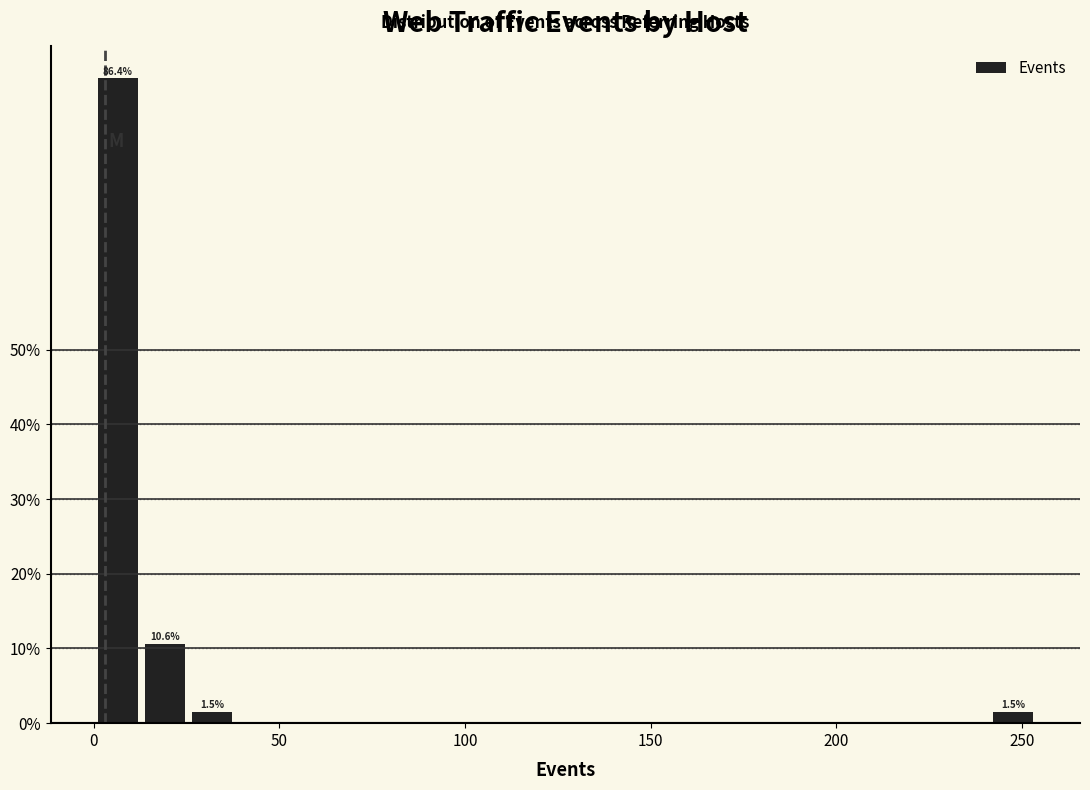

Around what value on the x-axis is the tallest bar? Give the approximate position of its centre, as read against the axis.

5